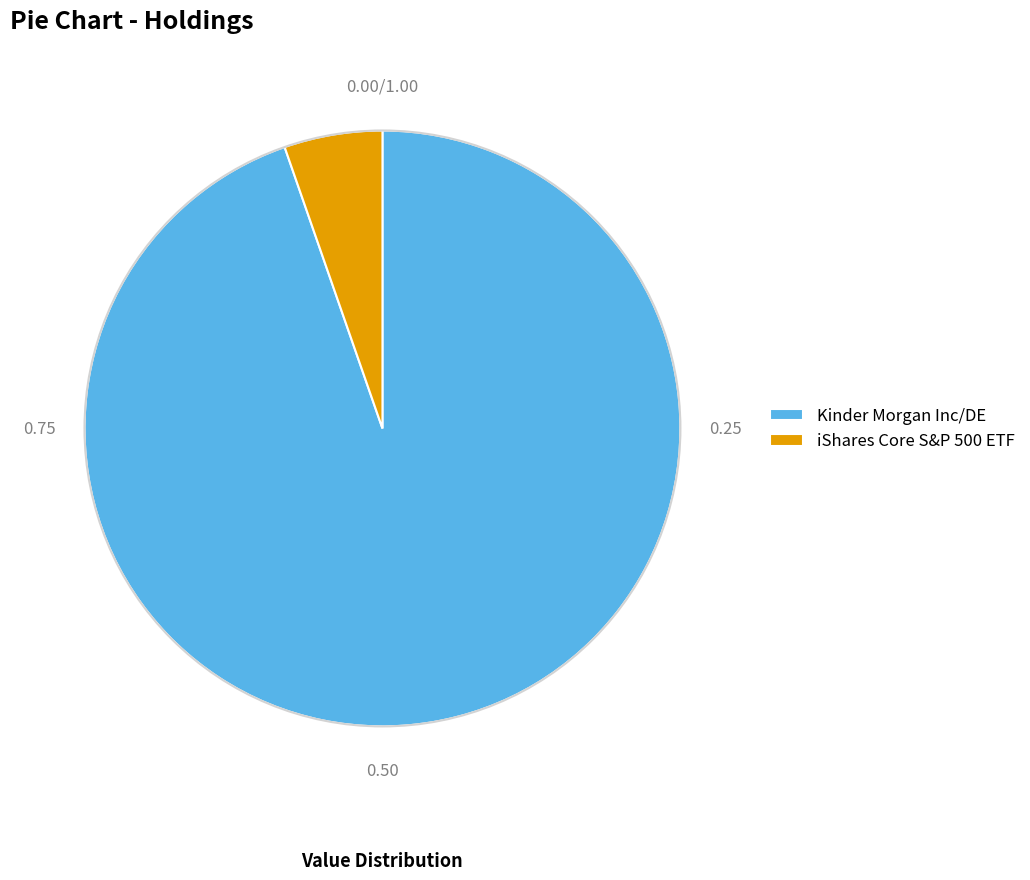

Which category has the biggest portion of the pie?

Kinder Morgan Inc/DE